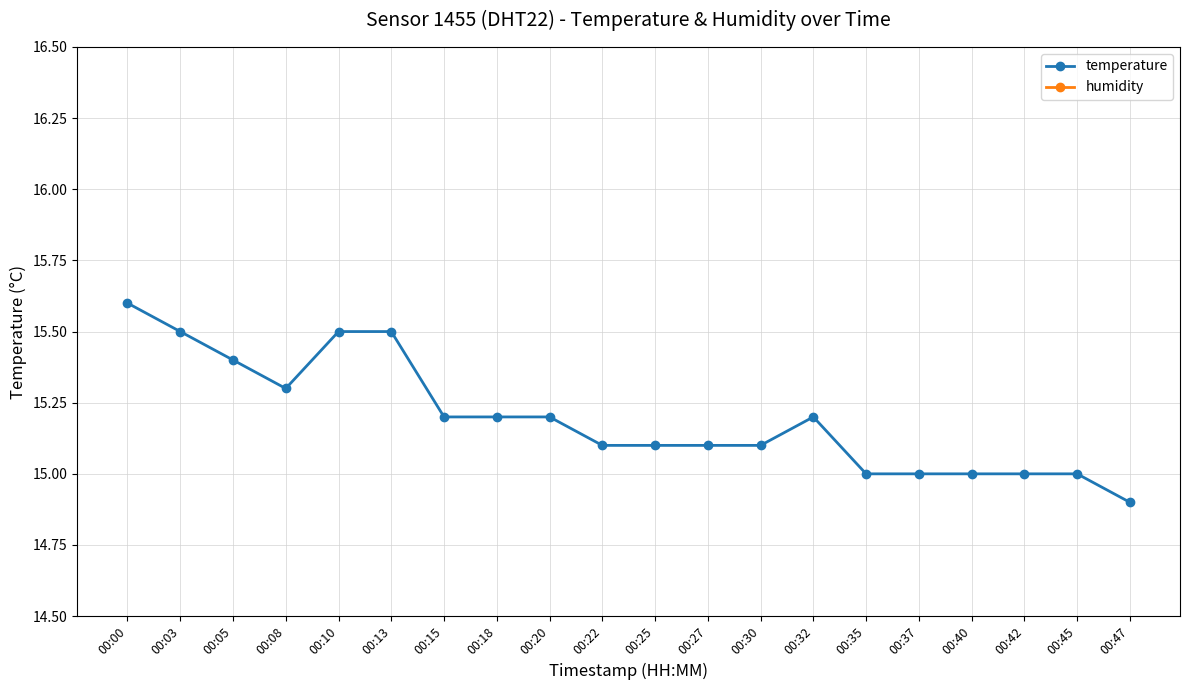

Which category has the highest value in the temperature series?

00:00